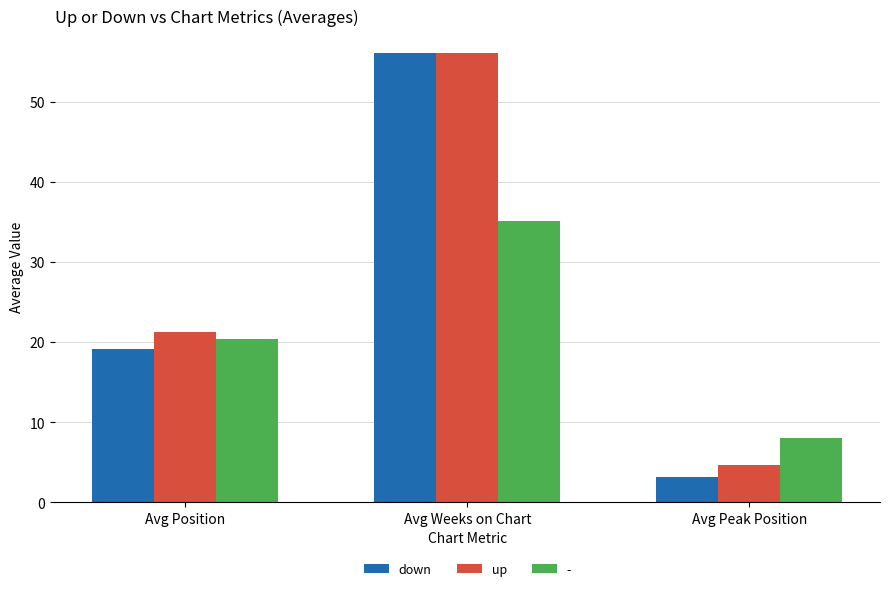

What is the value of the down bar at the 3rd from the left?

3.2